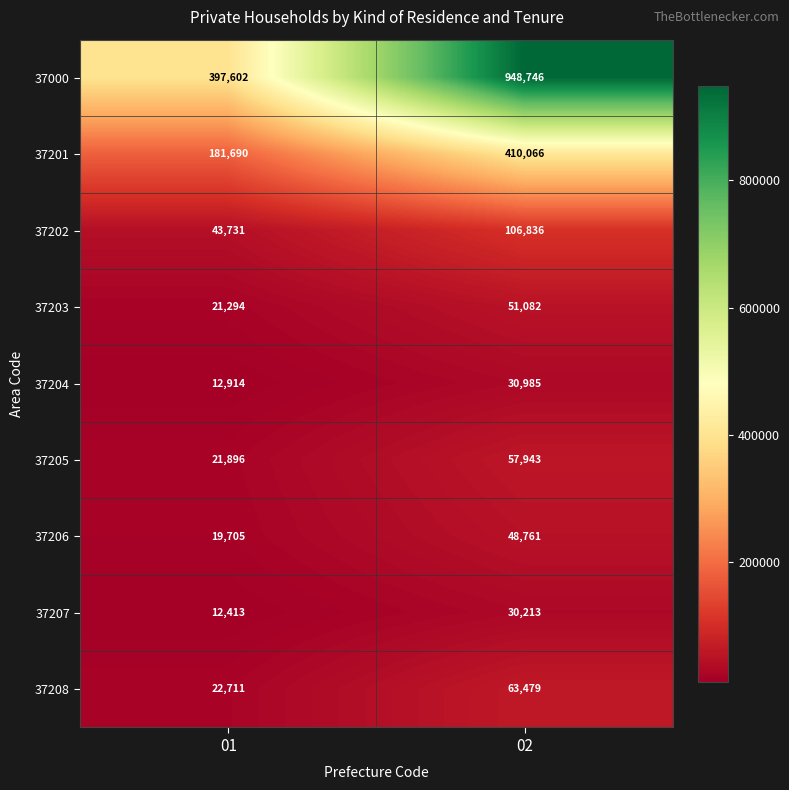

At 02, list the series in order from largest to smallest.

37000, 37201, 37202, 37208, 37205, 37203, 37206, 37204, 37207